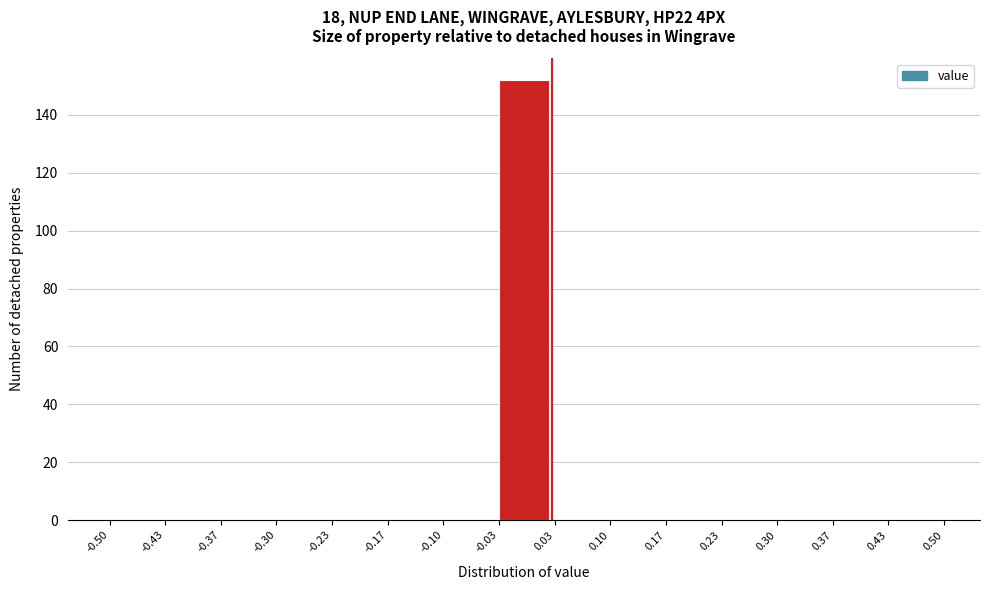

Which range on the x-axis has the tallest bar?

-0.03 to 0.03